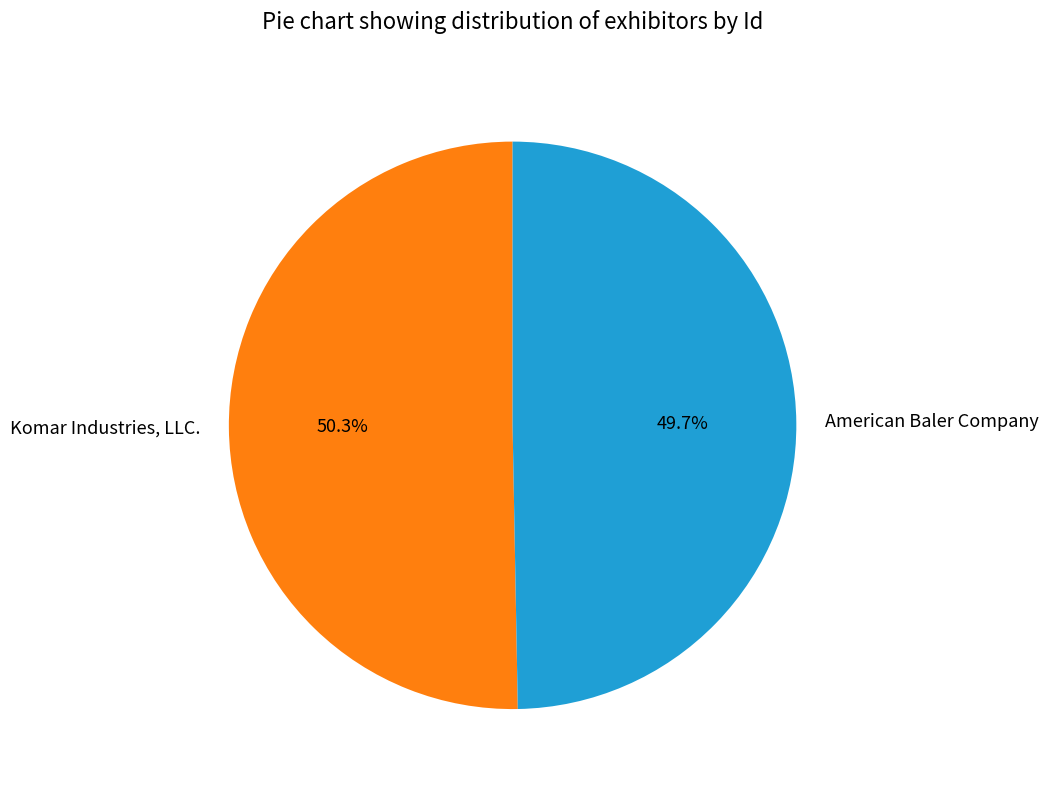

To the nearest percent, what is the difference between the American Baler Company and Komar Industries, LLC. slice percentages?

1%